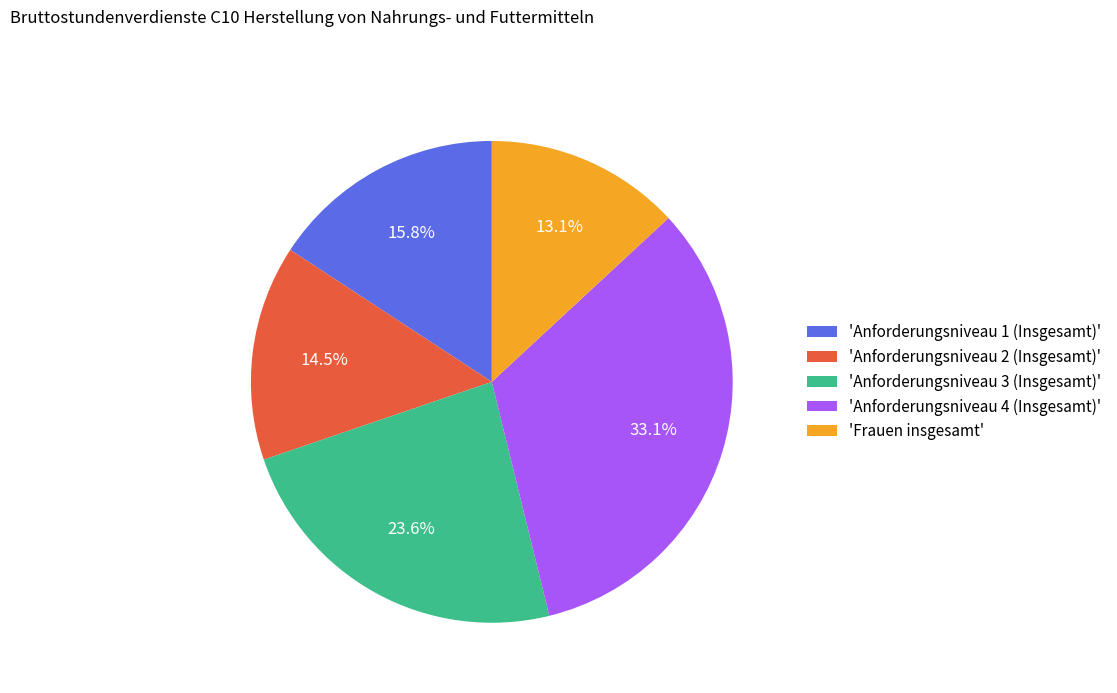

What is the ratio of the value at 'Frauen insgesamt' to the value at 'Anforderungsniveau 1 (Insgesamt)'?

0.8